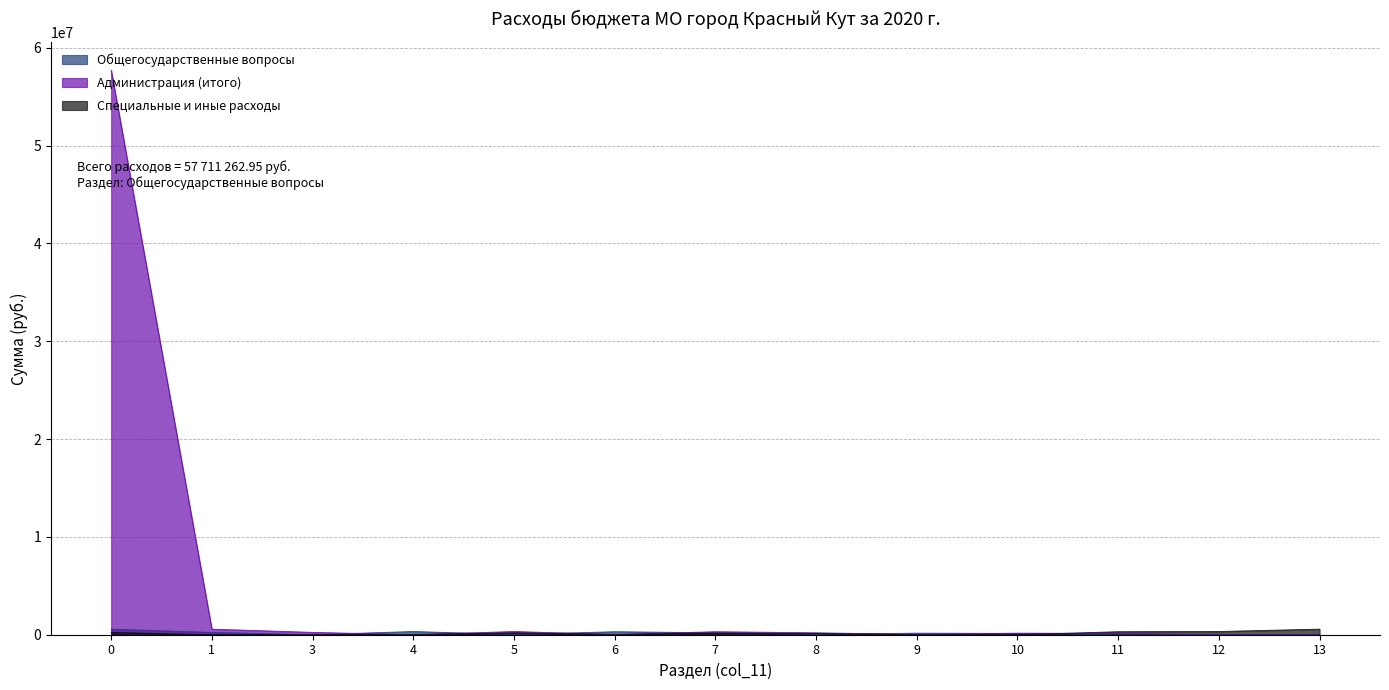

Does the chart have visible grid lines?

Yes